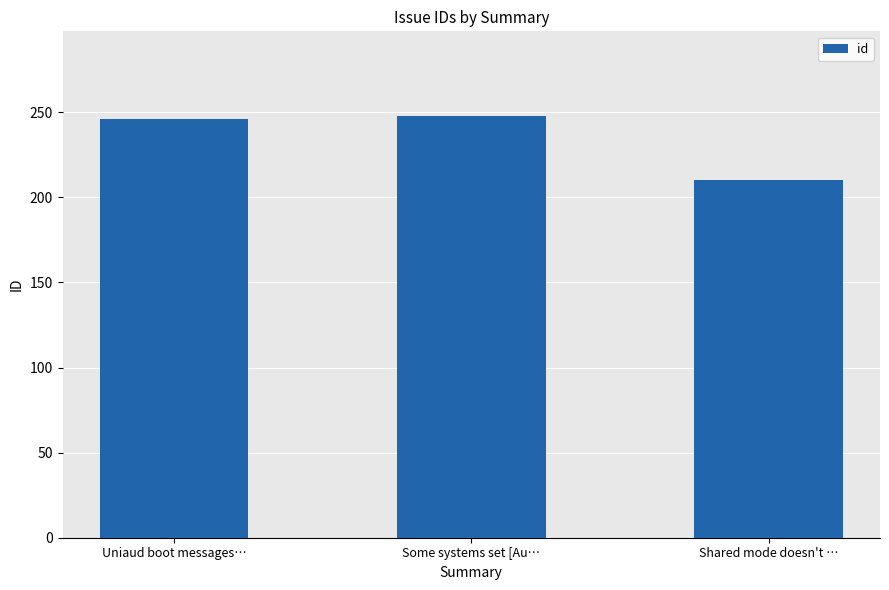

Read the value at Shared mode doesn't ….

210